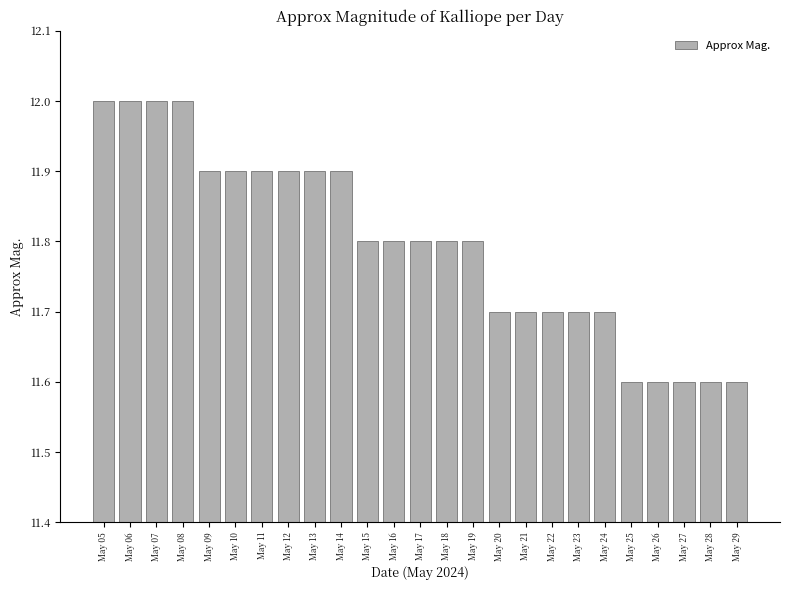

What is the value of the 9th bar from the left?

11.9